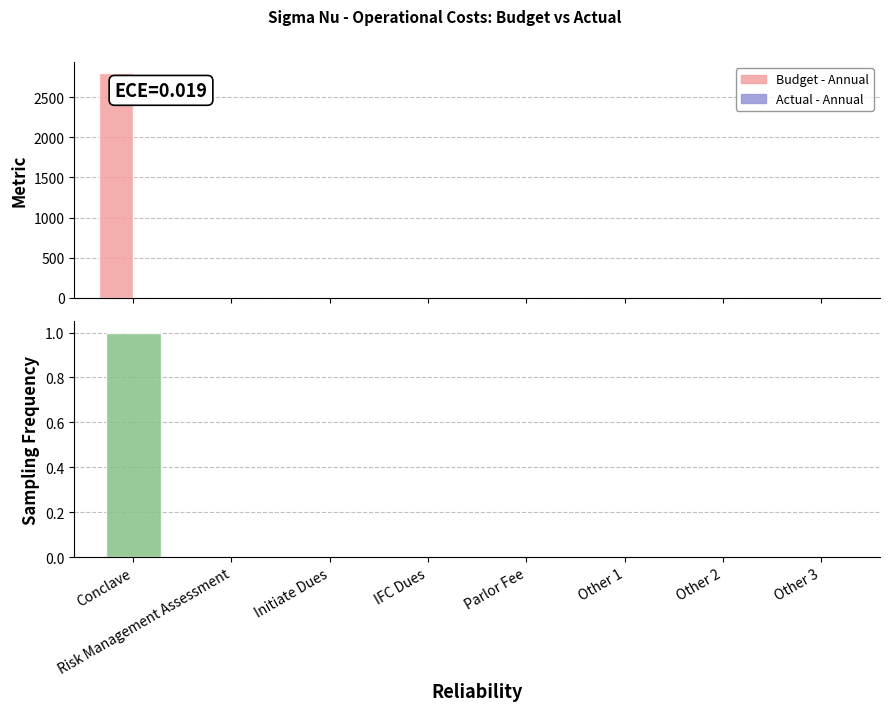

Is the value of Actual - Annual at IFC Dues greater than the value of Sampling Frequency at Parlor Fee?

No